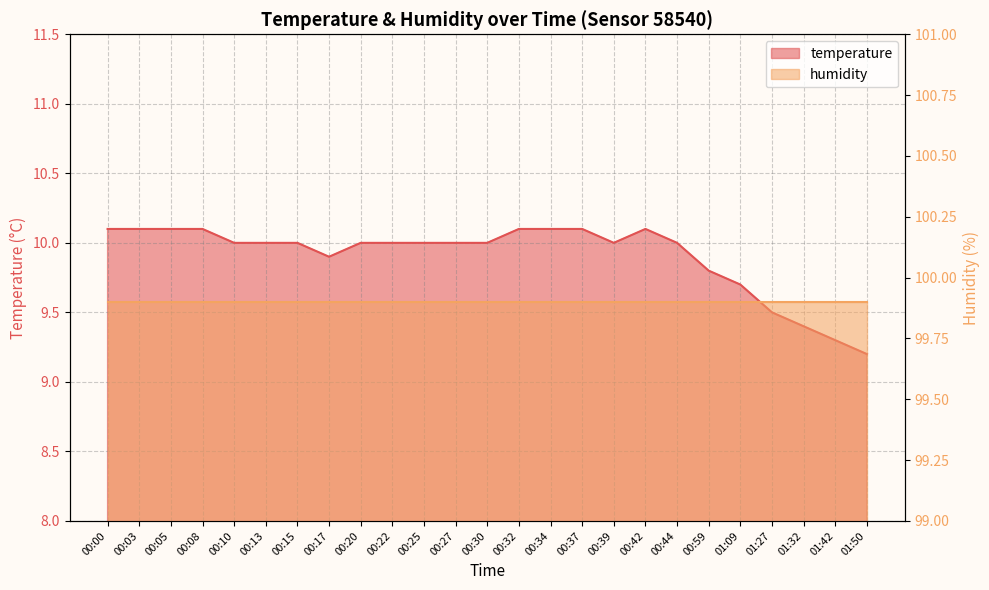

What is the sum of all values?

247.6